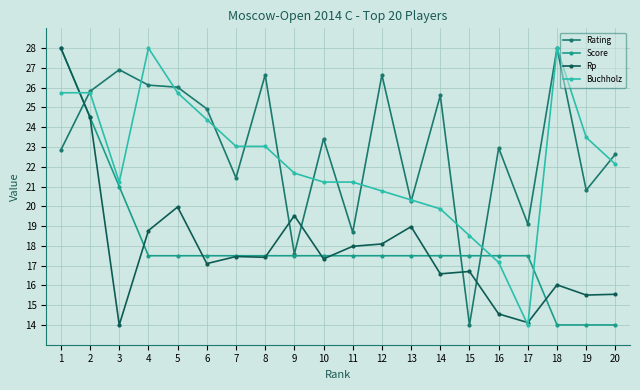

What is the minimum value for Rp?

14.0